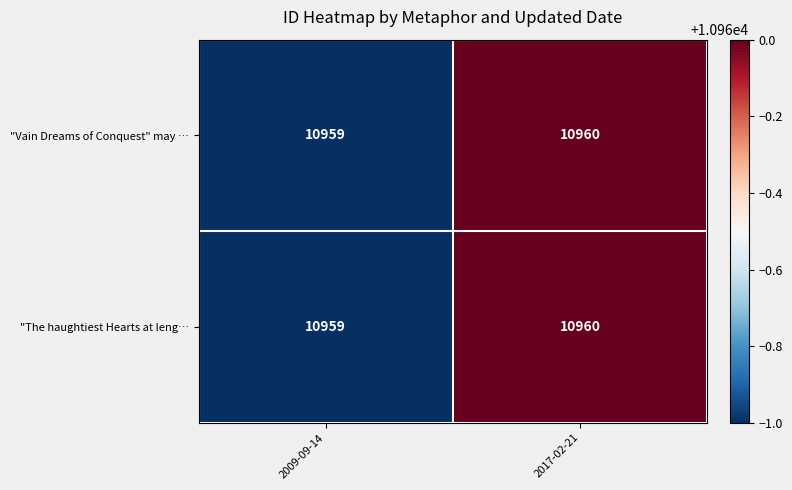

The value of "Vain Dreams of Conquest" may … at 2017-02-21 is 15027. True or false?

False